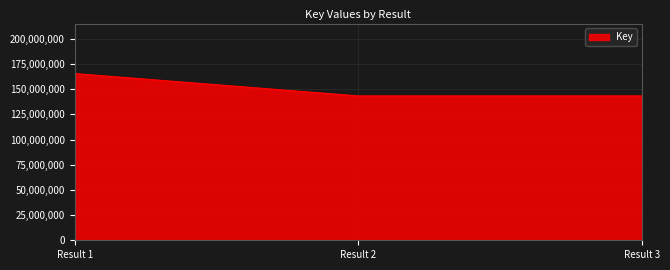

Is it true that the value at Result 3 is 143318235?

True